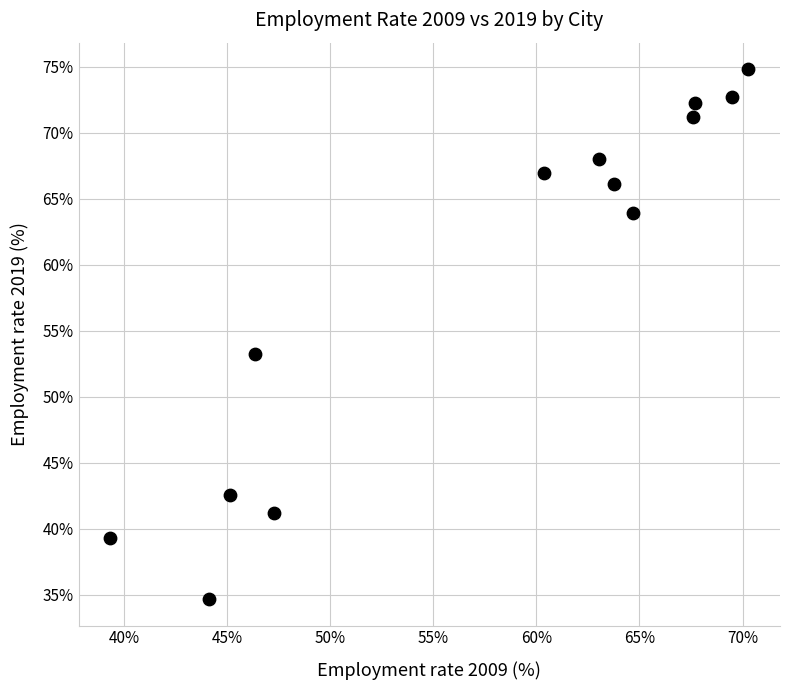

What Y value in the scatter plot is closest to 54?

53.2